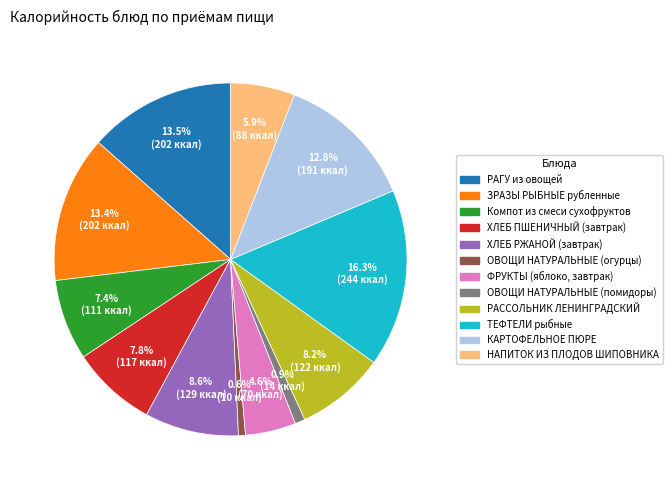

Does Компот из смеси сухофруктов account for over 50% of the chart?

No